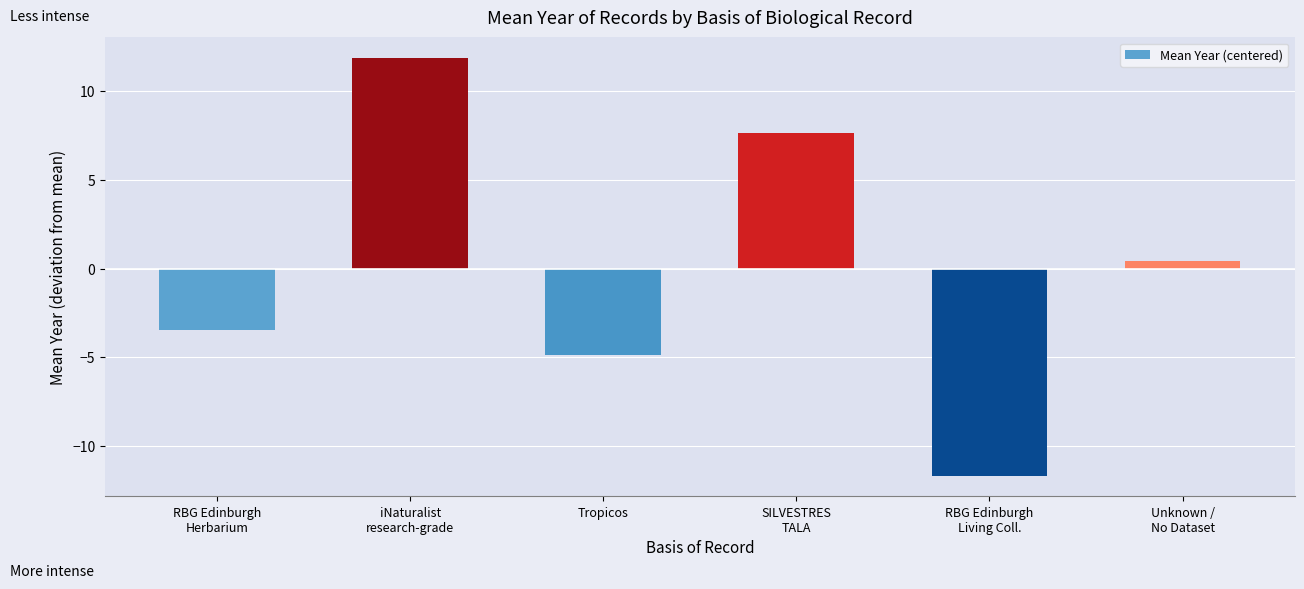

At which category does the chart reach its peak across all series?

iNaturalist
research-grade